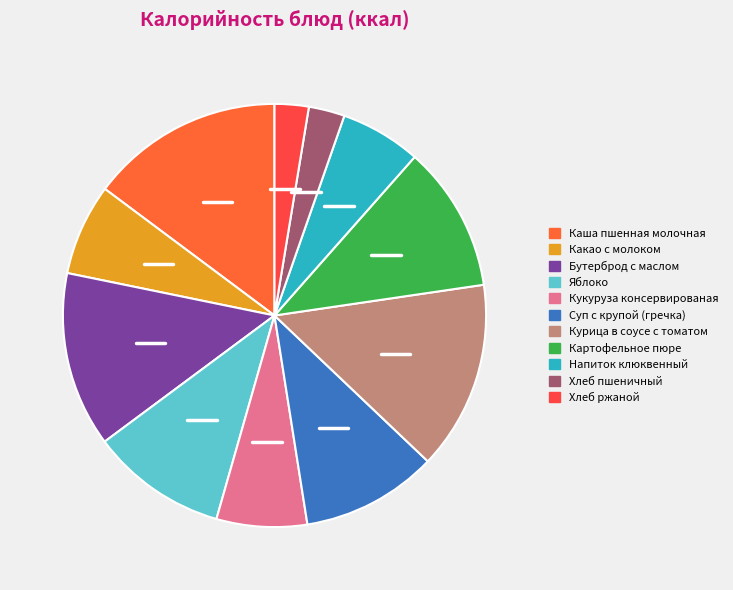

Which category has the smallest portion of the pie?

Хлеб ржаной